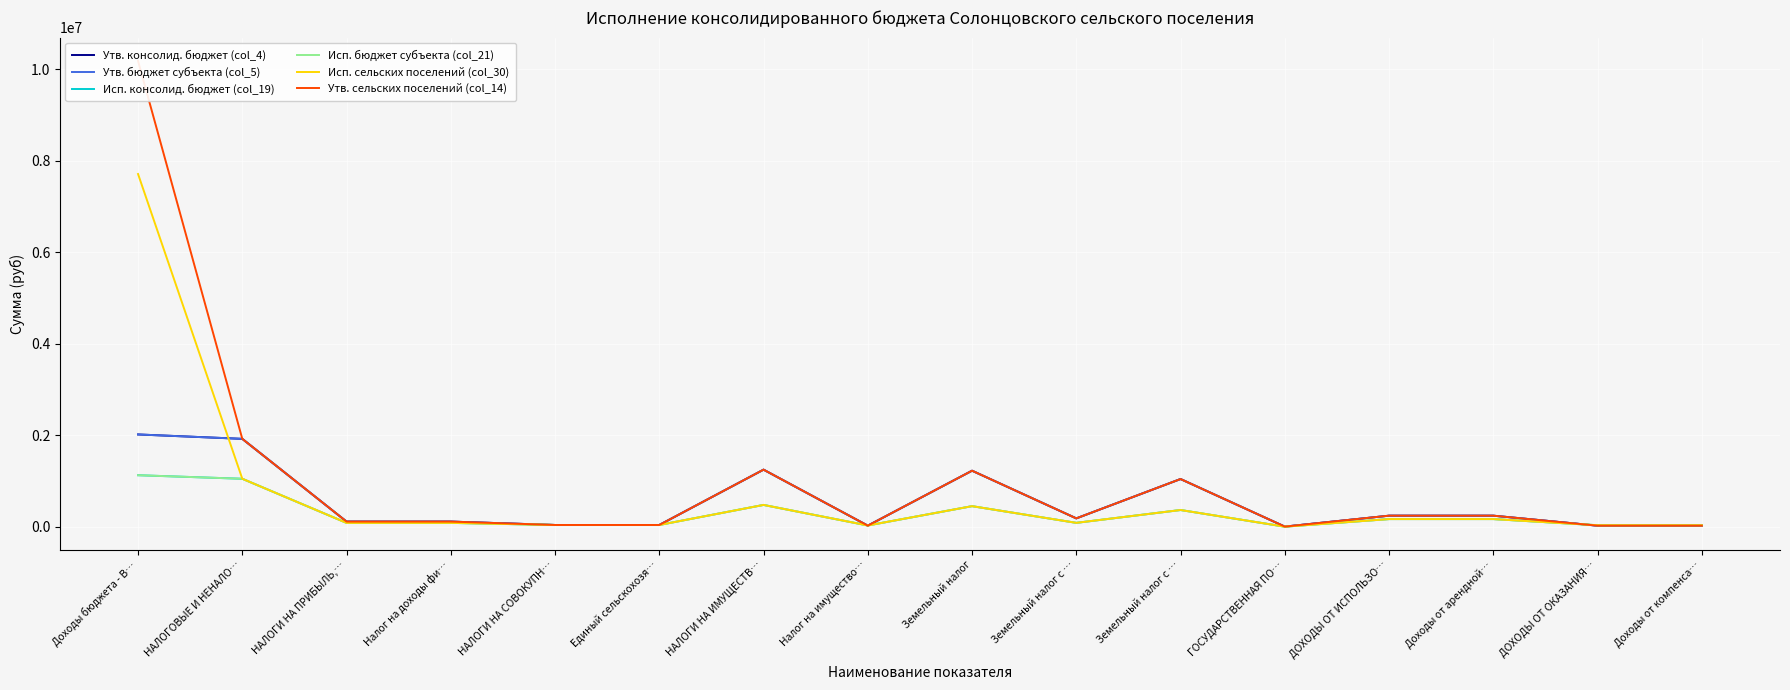

What is the difference between the maximum and minimum values in the Утв. бюджет субъекта (col_5) series?

2015500.0